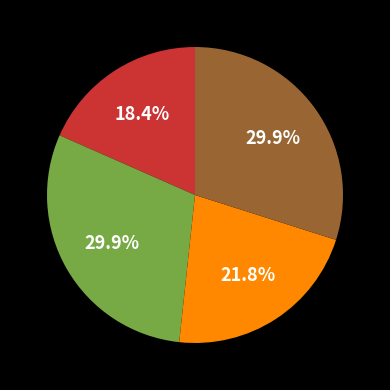

Is there any slice that represents more than half of the pie?

No